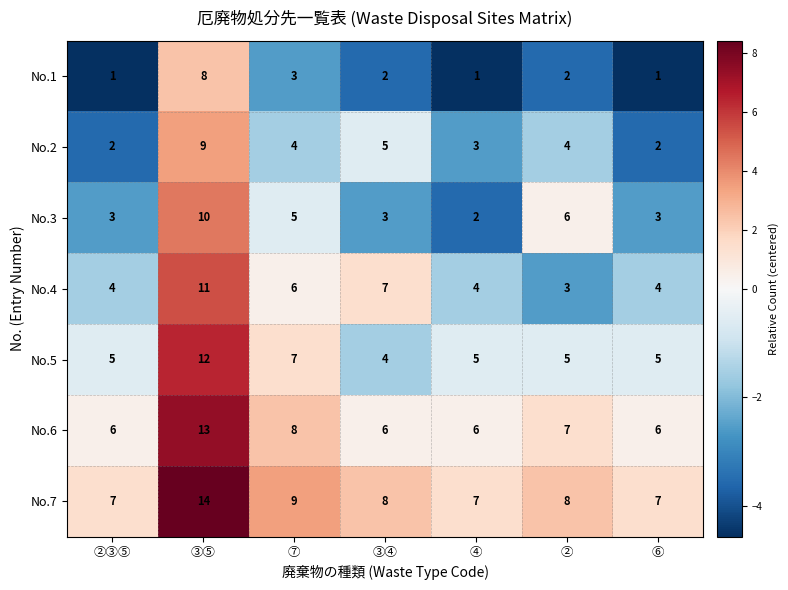

Which series has the largest total across all categories?

No.7